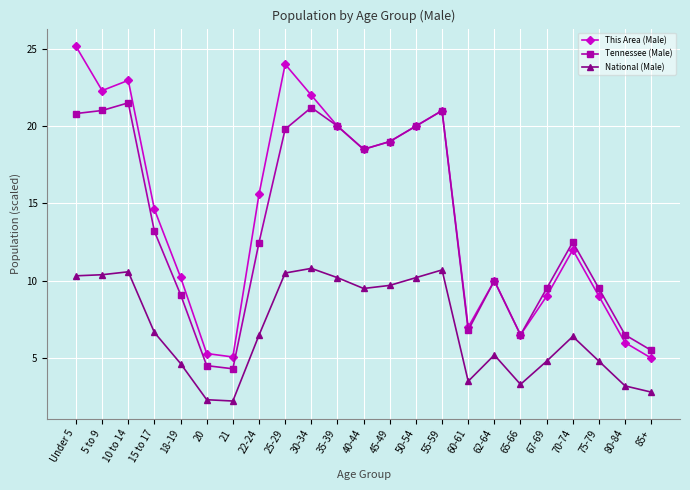

In National (Male), how many points are higher than both neighbors (excluding endpoints)?

5